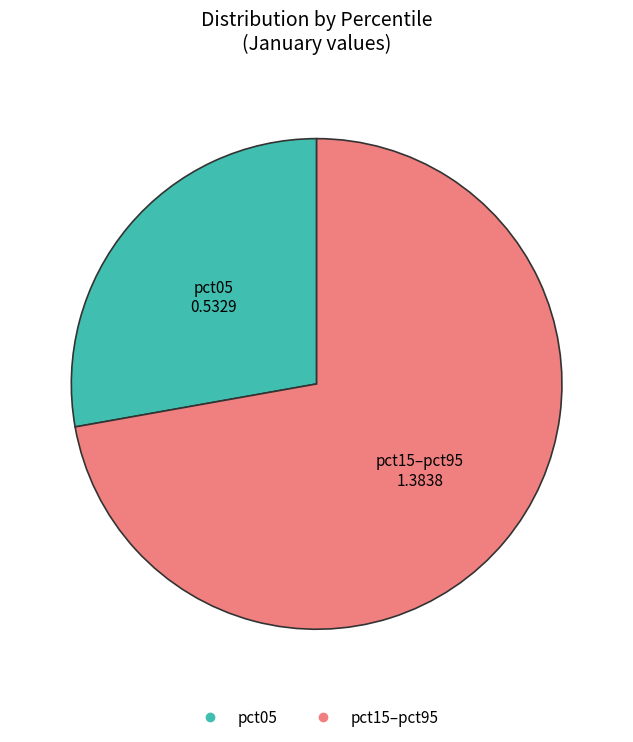

Does any single category account for the majority?

Yes